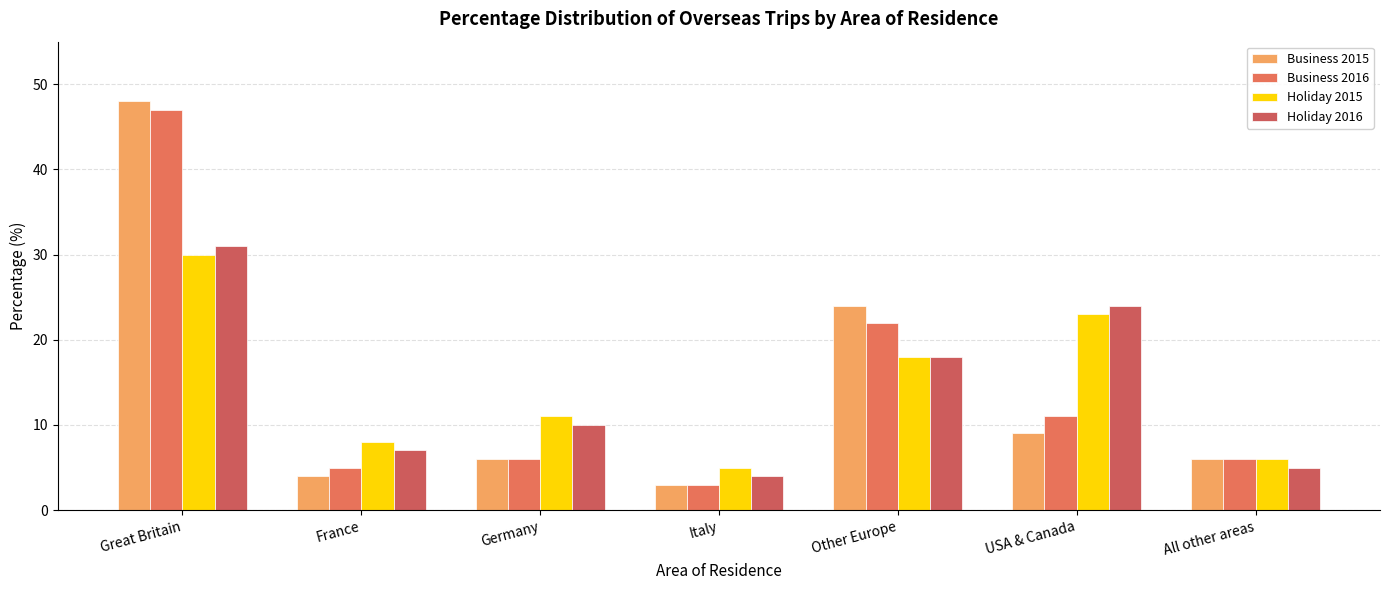

What is the spread (max minus min) of values at France?

4